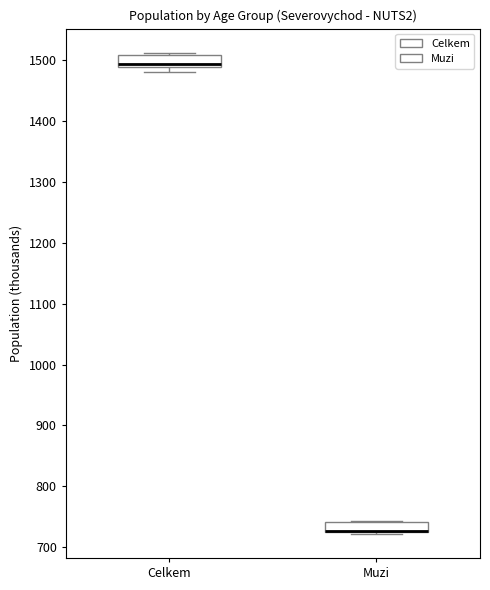

Reading left to right, transcribe this box plot: for each box, give where its median line is, the range the box spans, and where its two whiskers end, as read against the y-axis. The values are not printed on the chart, so give them approximately, as read against the axis.

Celkem: median 1490 (just above the box's lower edge), box 1490 to 1510, whiskers 1480 to 1510 (just above the box's upper edge)
Muzi: median 730 (drawn on the box's lower edge), box 730 to 740, whiskers 720 to 740